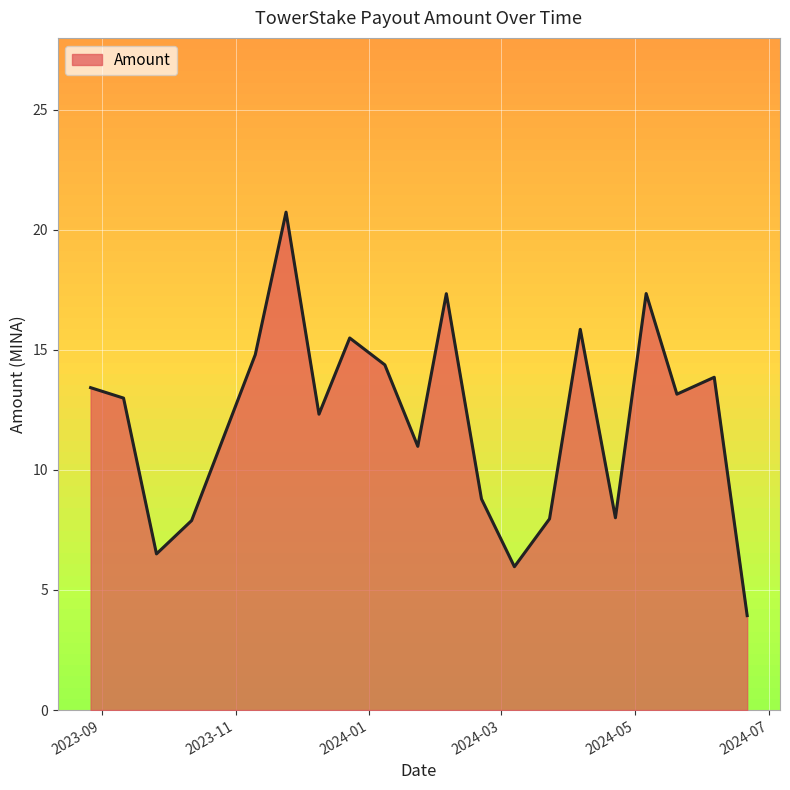

What is the average value?

12.1